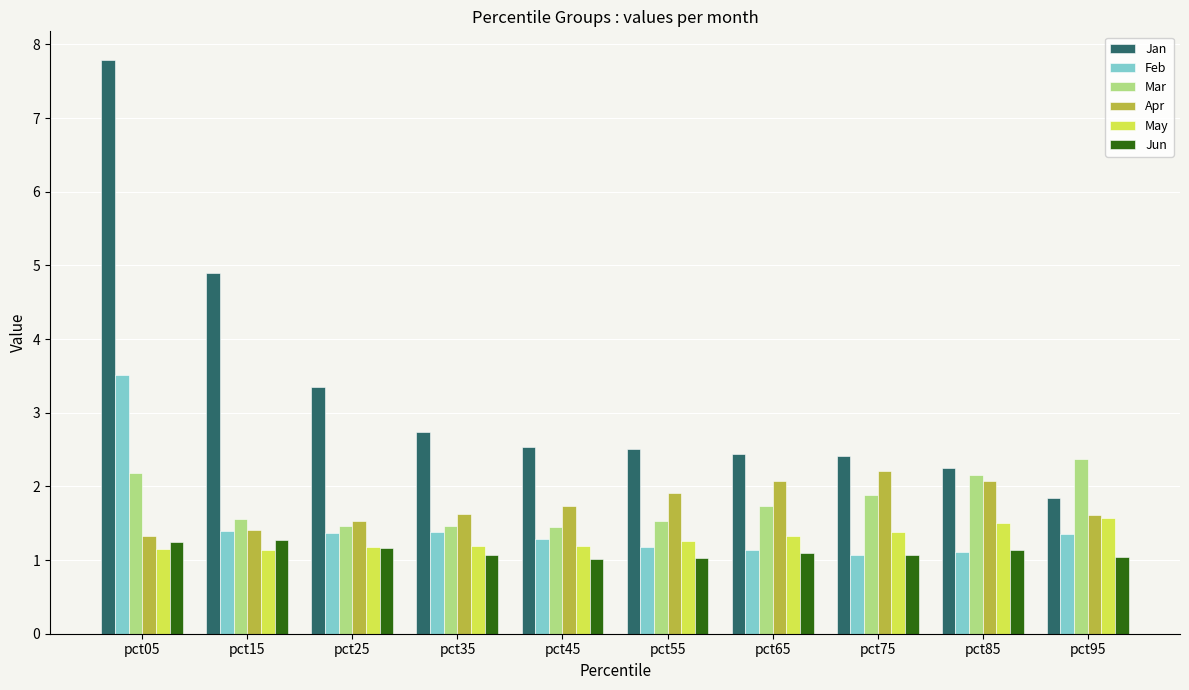

What is the minimum value shown in the chart?

1.0